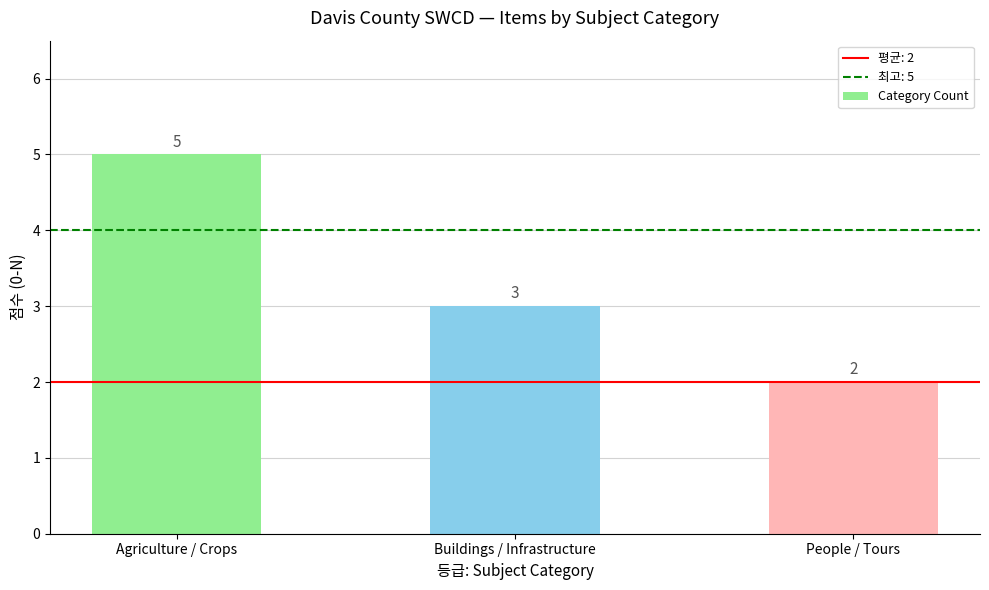

Reading right to left, what are all the values shown in this chart?

2	3	5